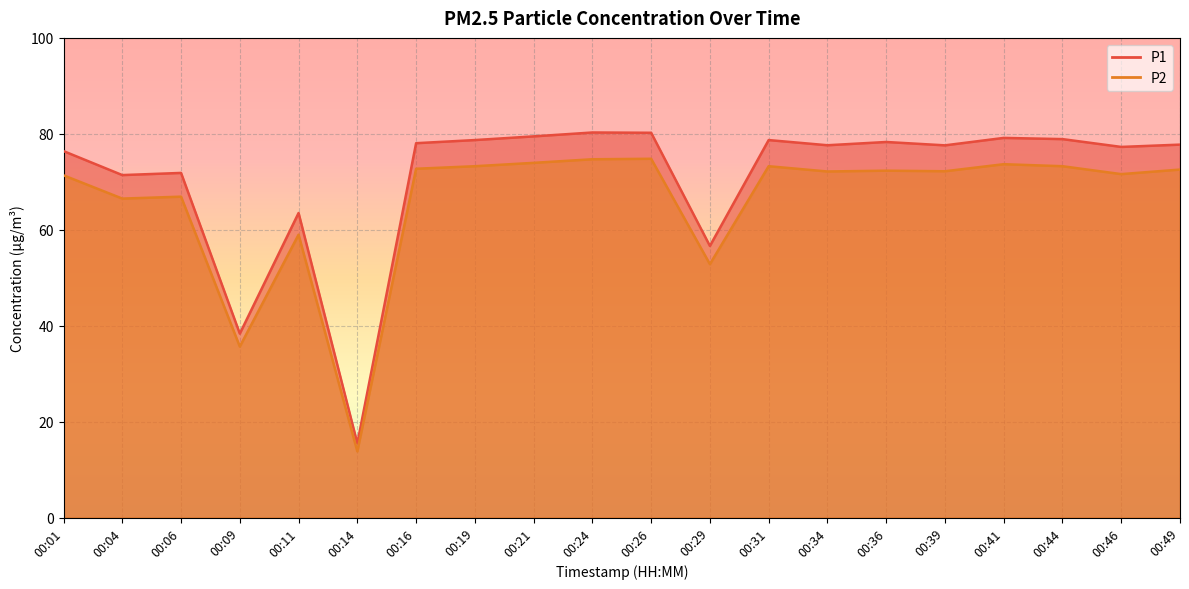

In P2, how many points are higher than both neighbors (excluding endpoints)?

6